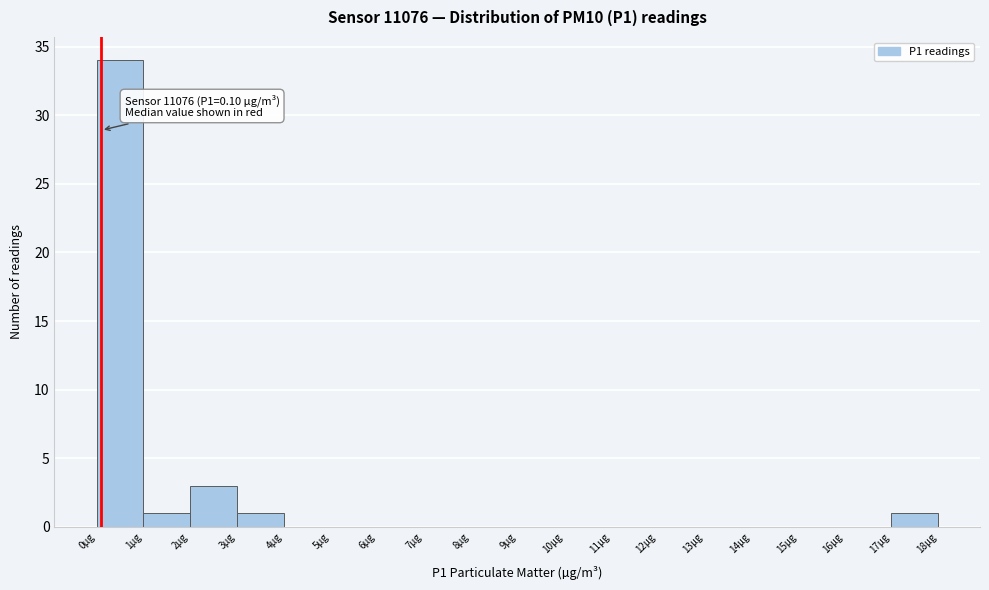

Over which range of the x-axis is the bar tallest?

0 to 1